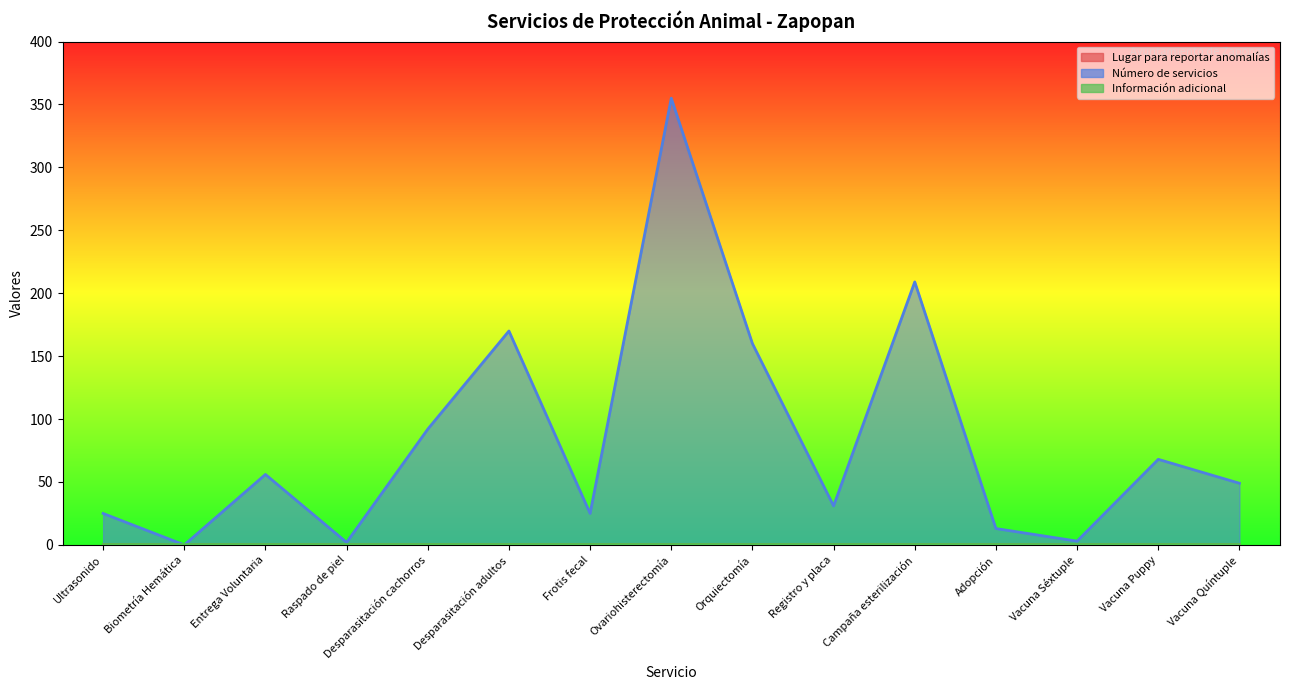

What is the label of the 4th point from the right?

Adopción